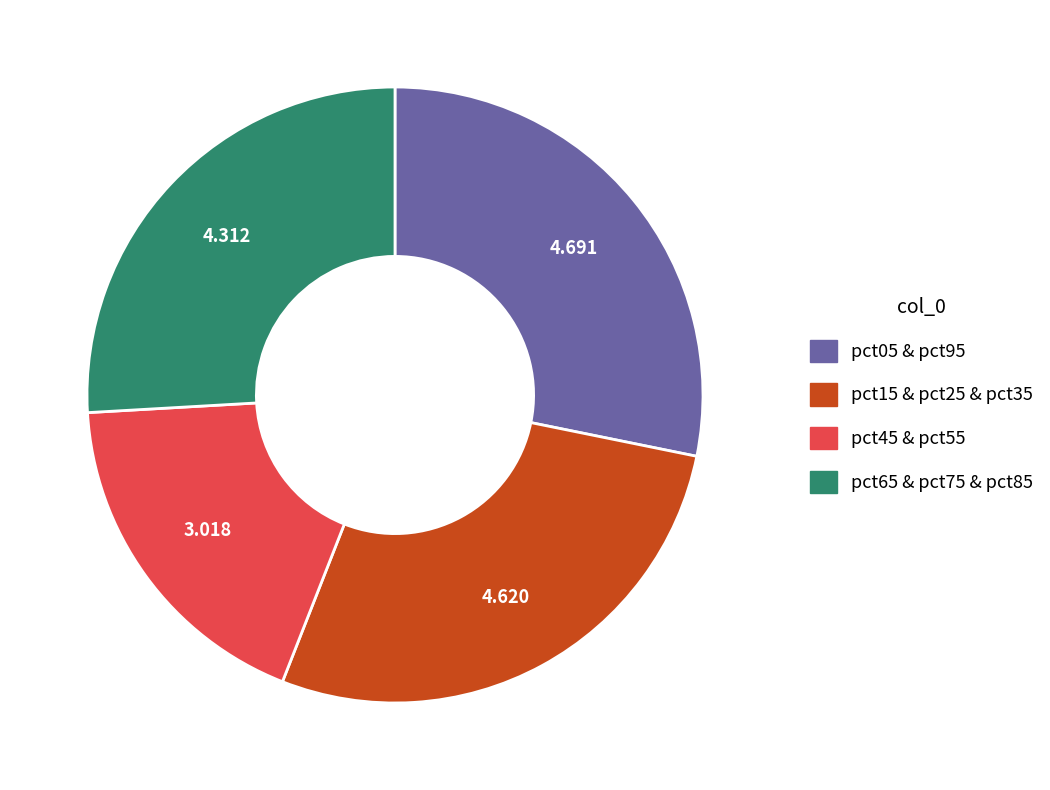

Is the sum of pct45 & pct55 and pct05 & pct95 greater than half?

No